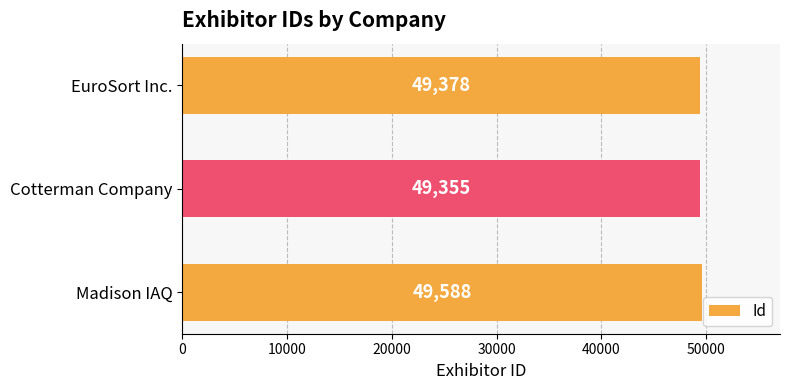

What is the smallest value displayed?

49355